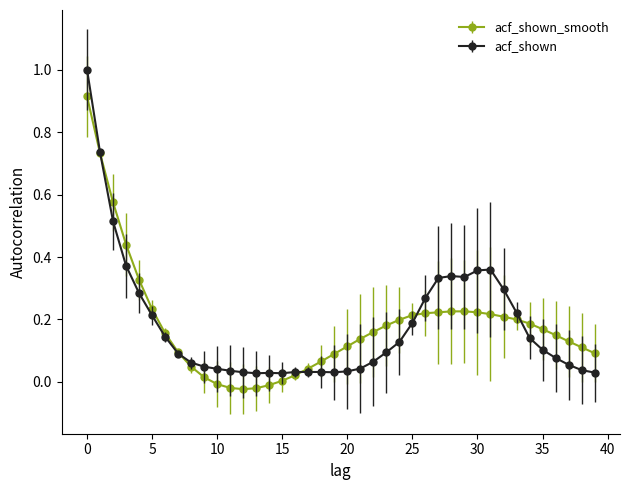

What are all the series names shown in the legend?

acf_shown_smooth, acf_shown